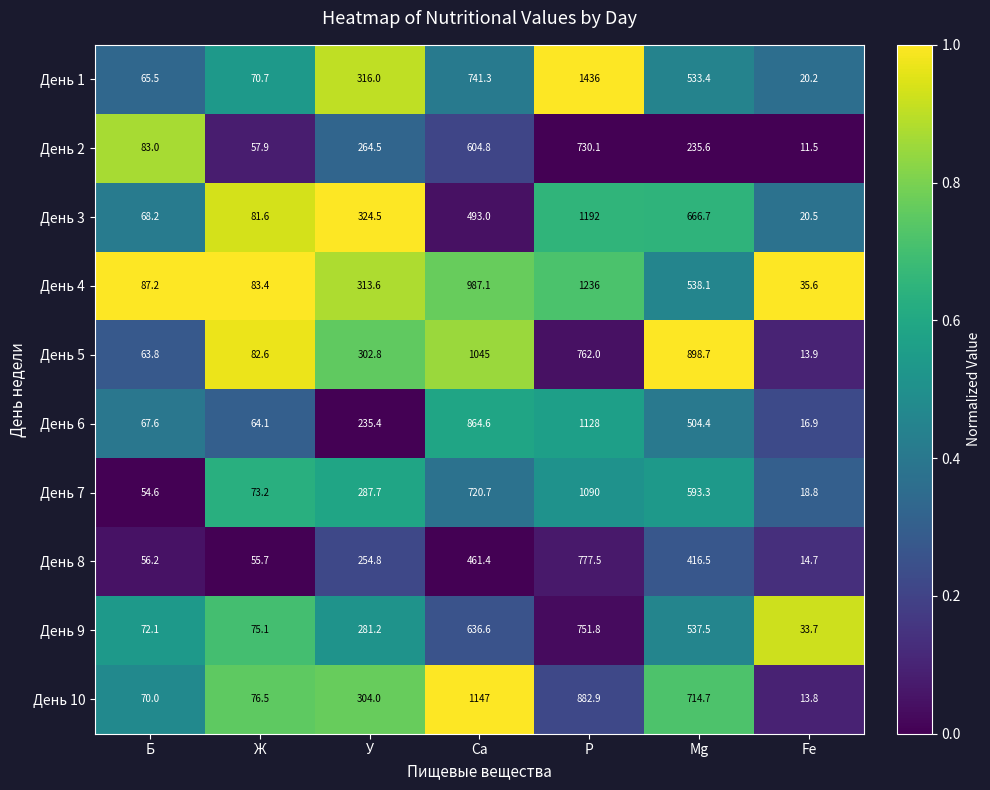

Rank the series by their maximum value, from highest to lowest.

День 1, День 4, День 3, День 10, День 6, День 7, День 5, День 8, День 9, День 2